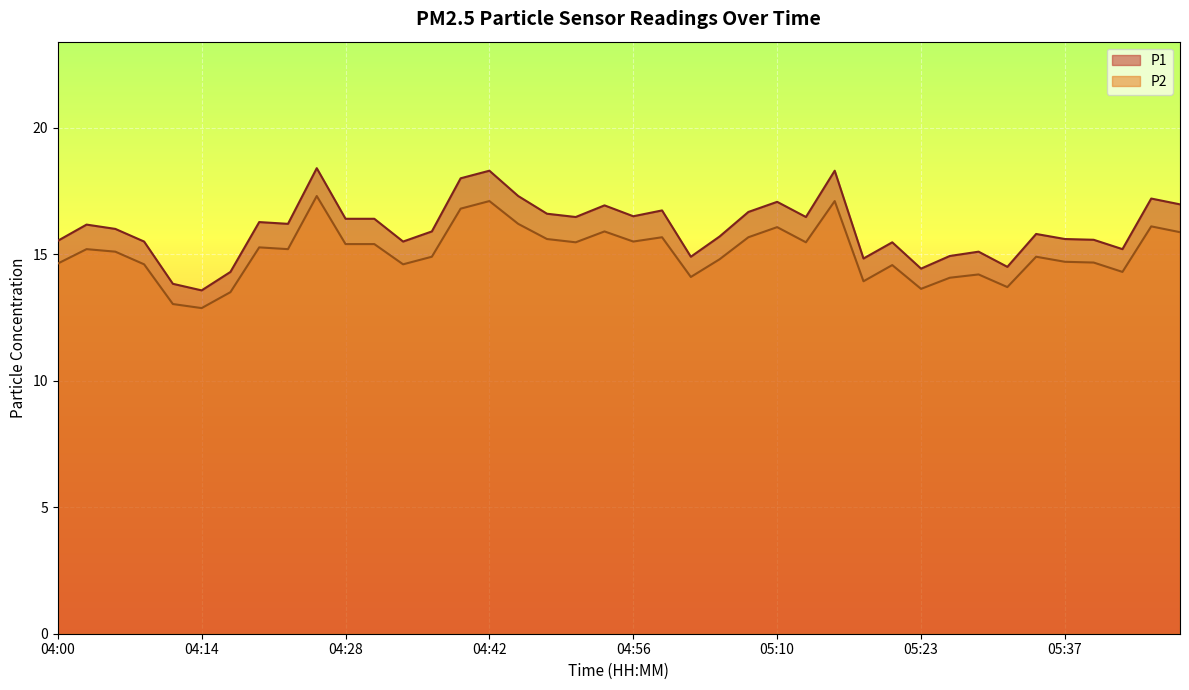

At which label does P1 first exceed 16?

04:03